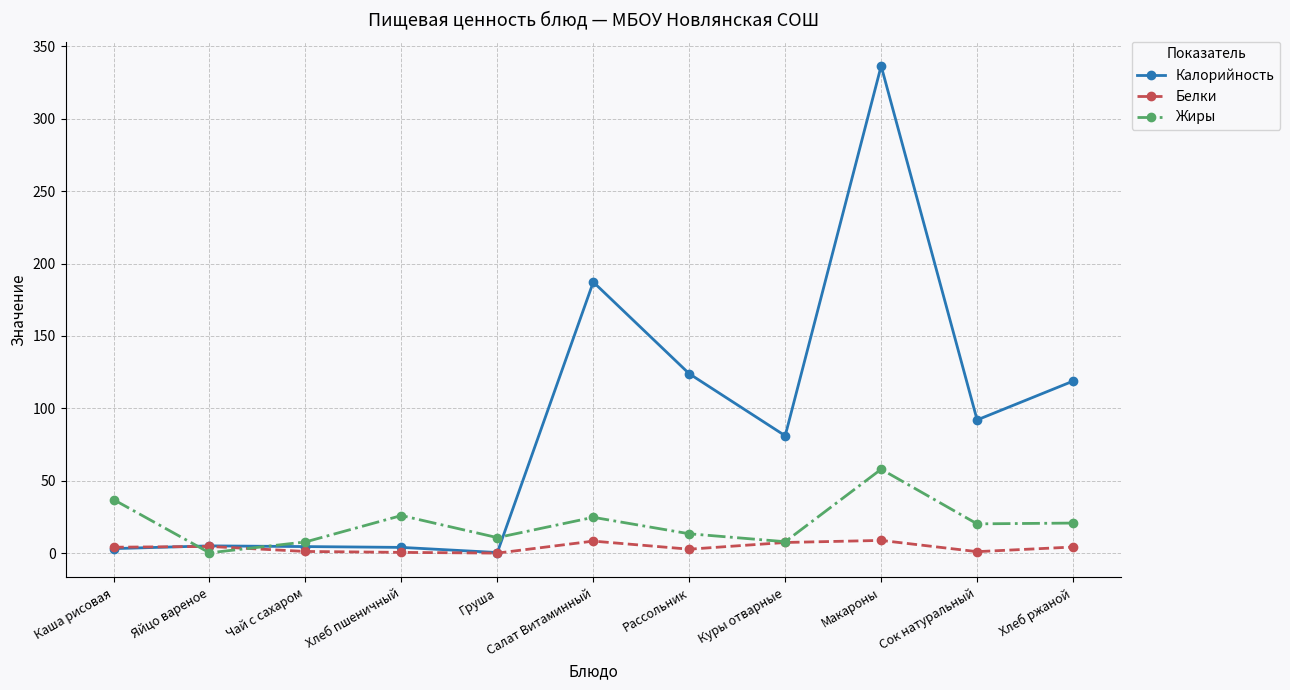

At which category does the chart reach its peak across all series?

Макароны